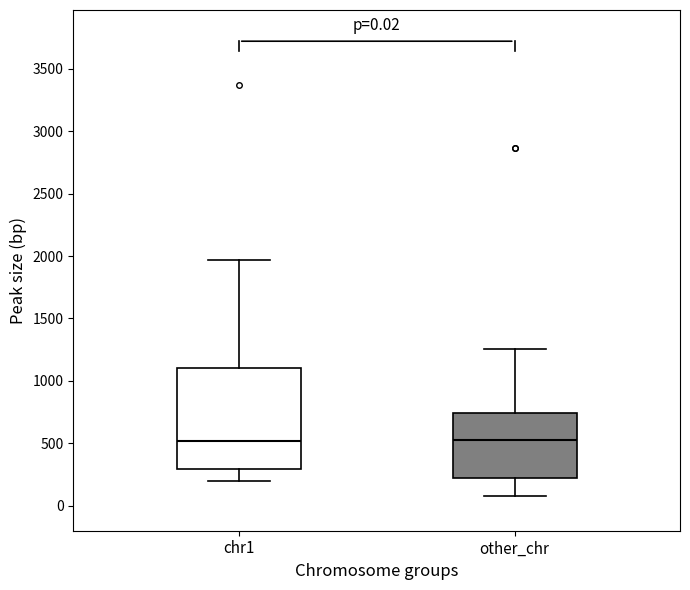

Which box is the tallest, from its lower edge to its upper edge?

chr1